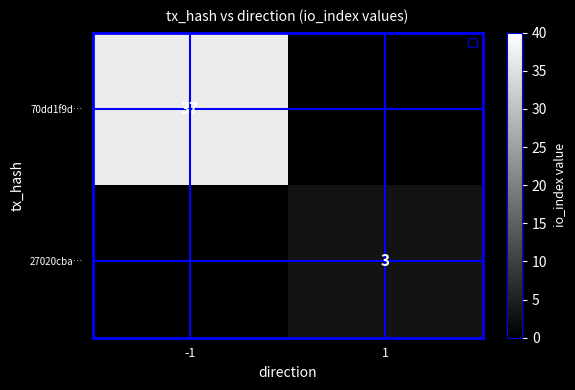

The 70dd1f9d… series shows 58 at -1. True or false?

False